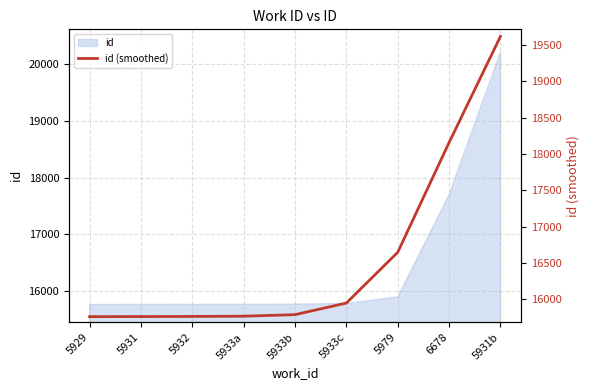

Which category has the lowest value across all series?

5929